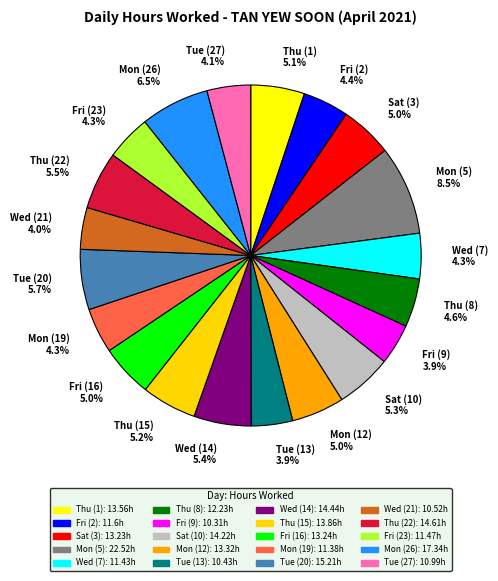

To the nearest percent, what is the difference between the largest and smallest slice percentages?

5%